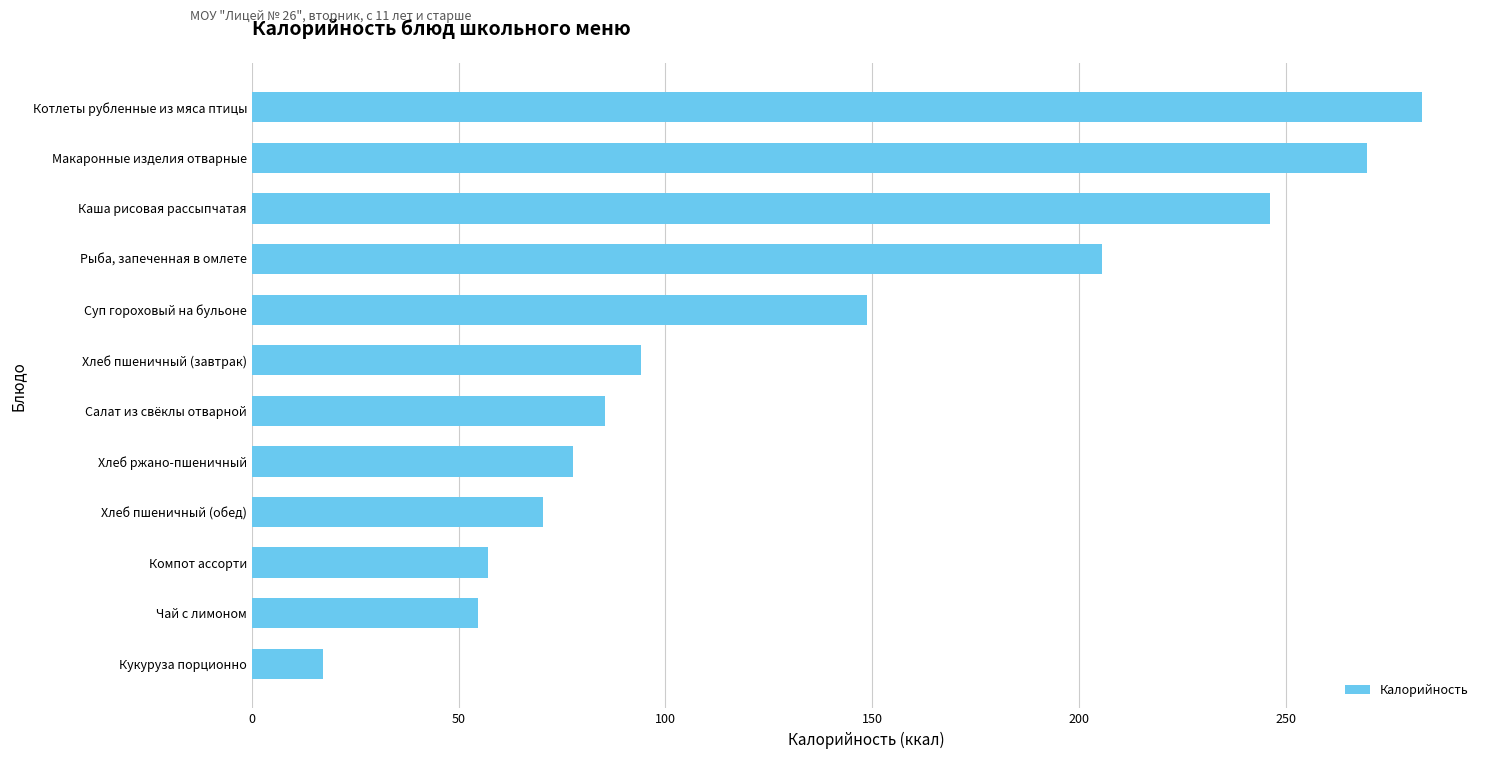

How many data points does each series have?

12